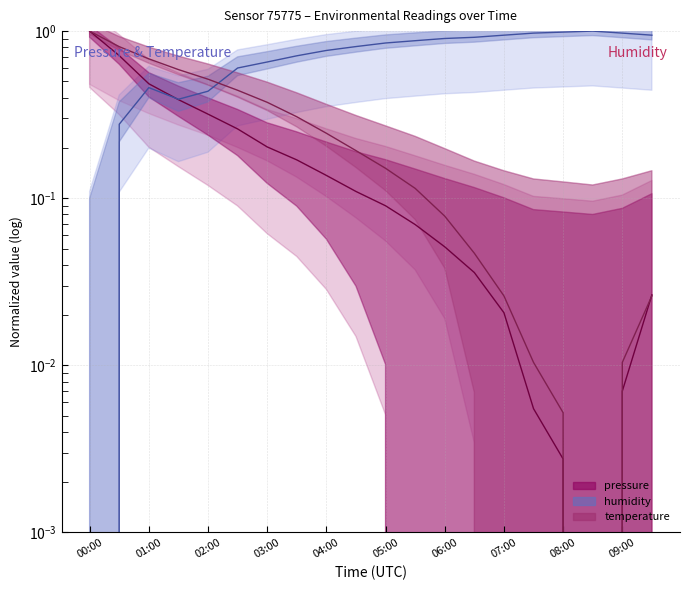

How many interior local valleys does the pressure series have?

1